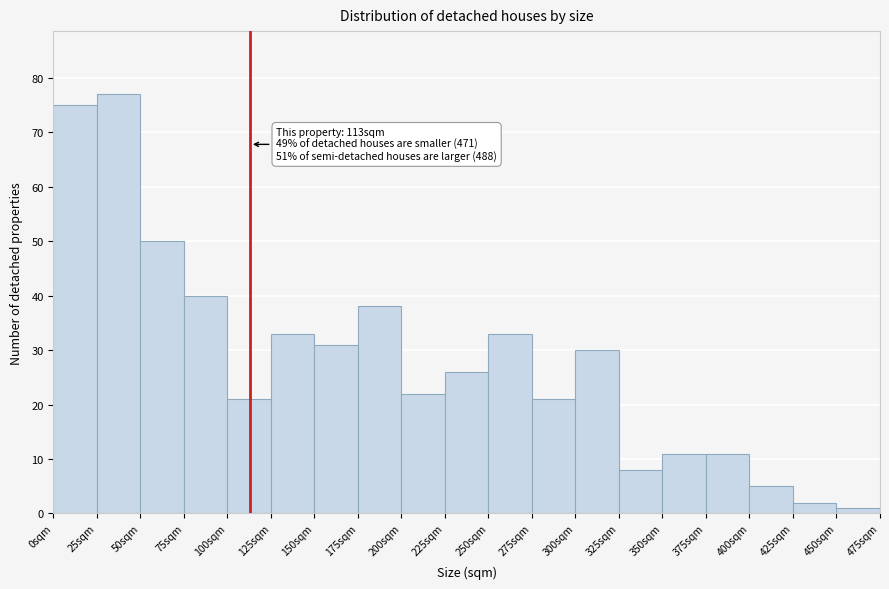

Over which range of the x-axis is the bar tallest?

25 to 50